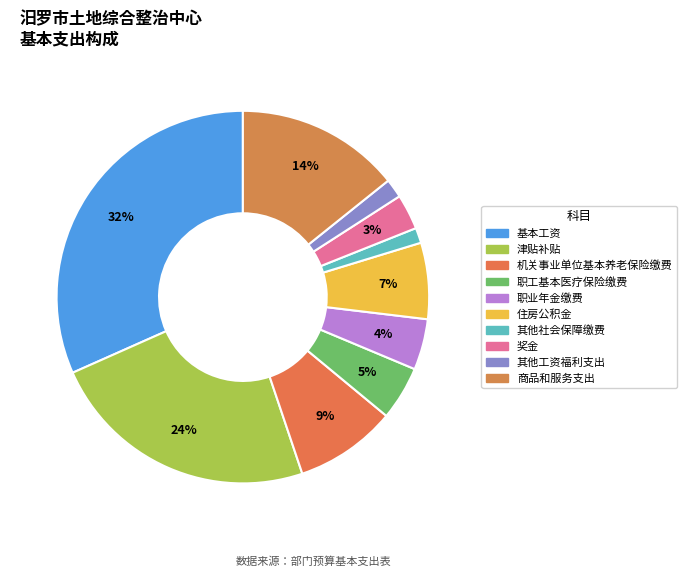

What is the smallest slice in the pie chart?

其他社会保障缴费